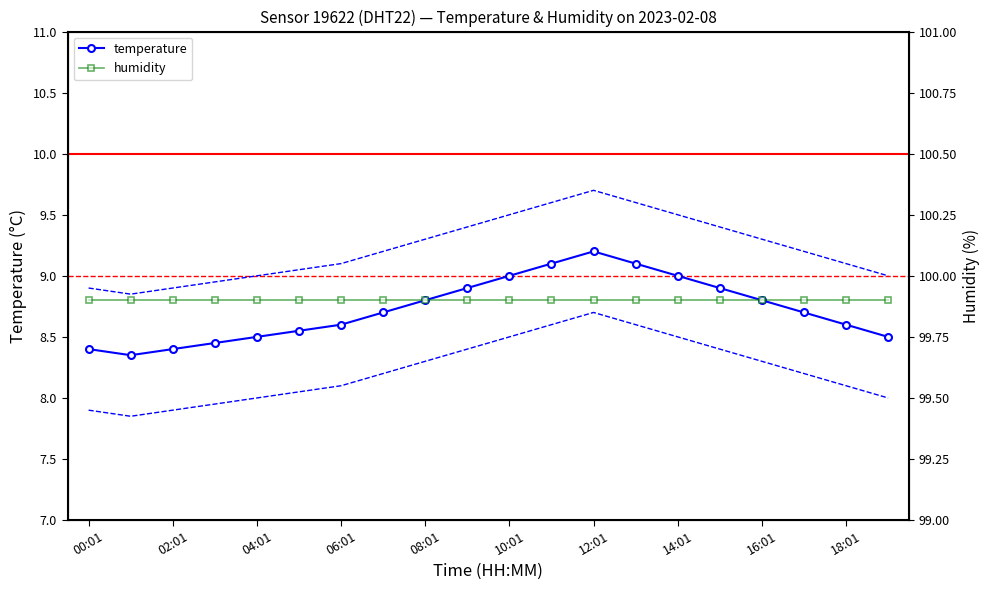

What is the difference between the maximum and minimum values in the temperature series?

0.8